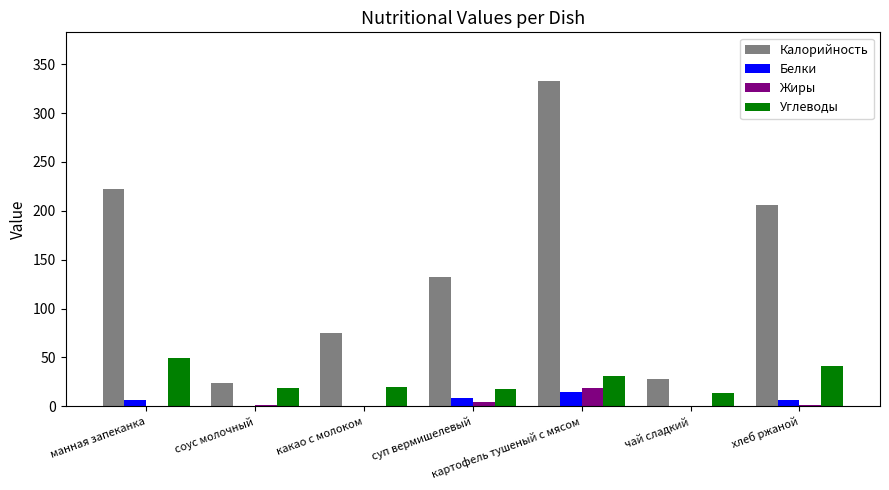

The Калорийность series shows 84.7 at суп вермишелевый. True or false?

False